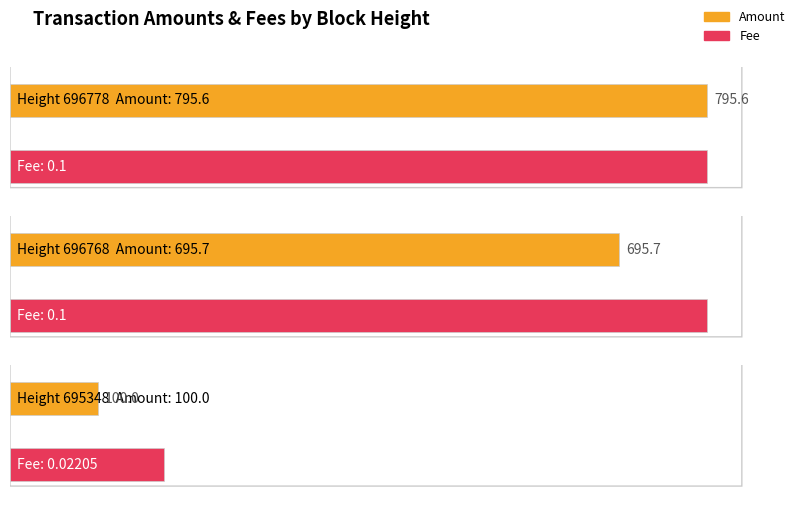

What is the average value of the Amount series?

530.4